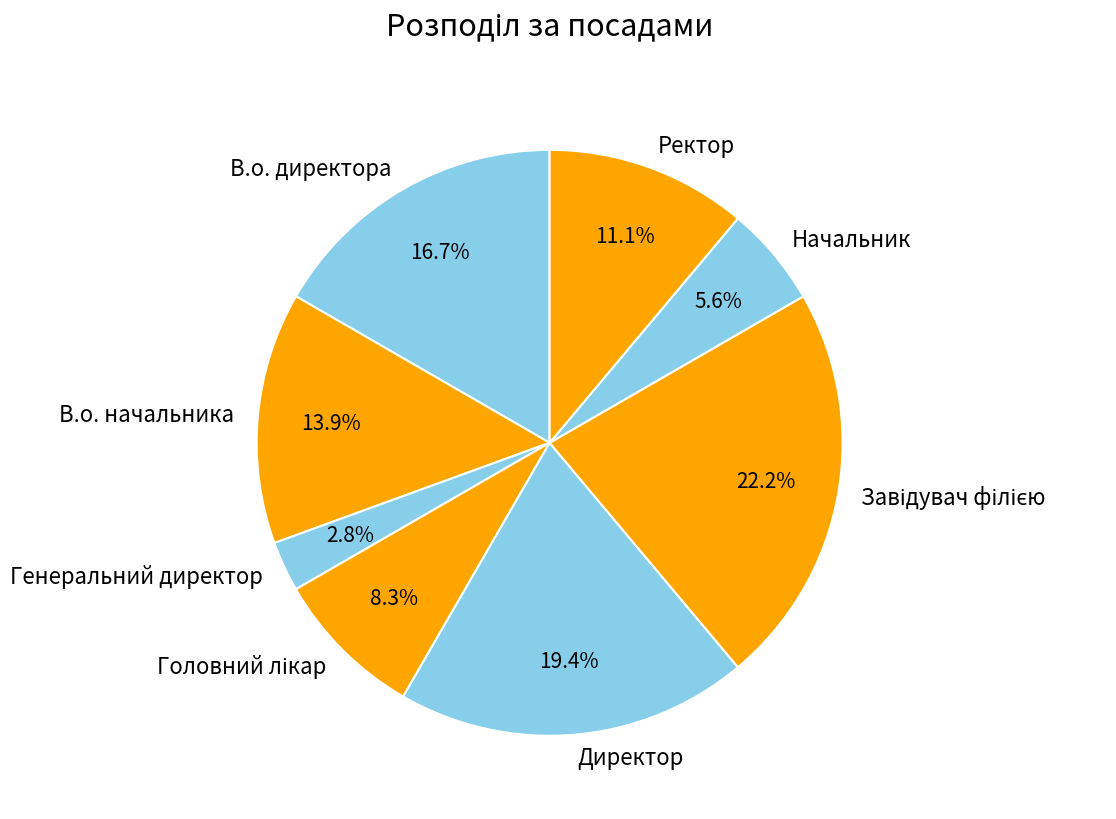

Combined, what portion of the pie is Директор and Генеральний директор?

22.2%